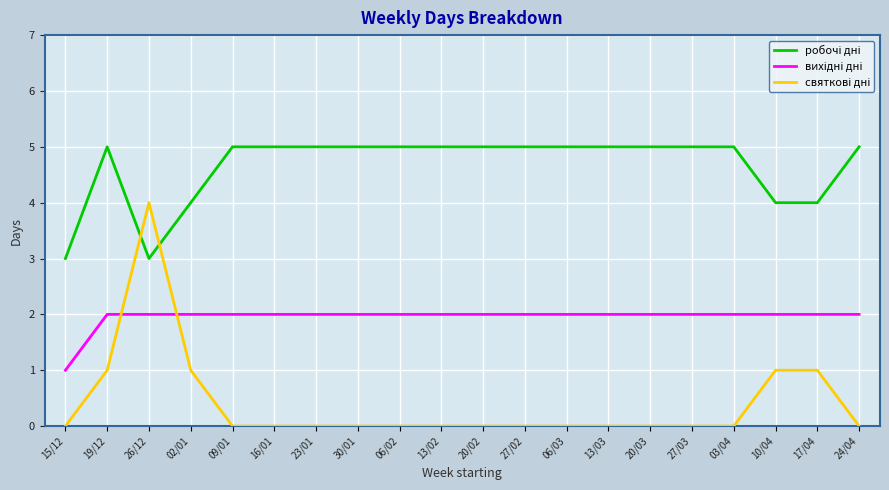

At which category is the sum across all series the highest?

26/12